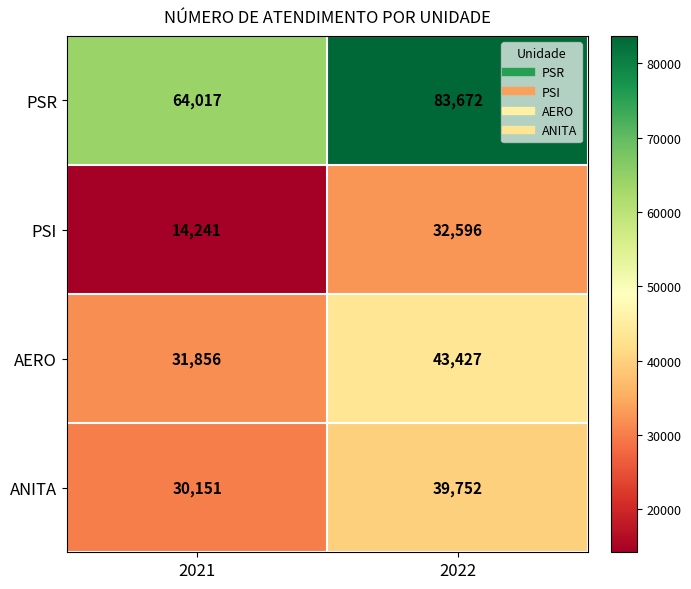

At which category is the sum across all series the highest?

2022